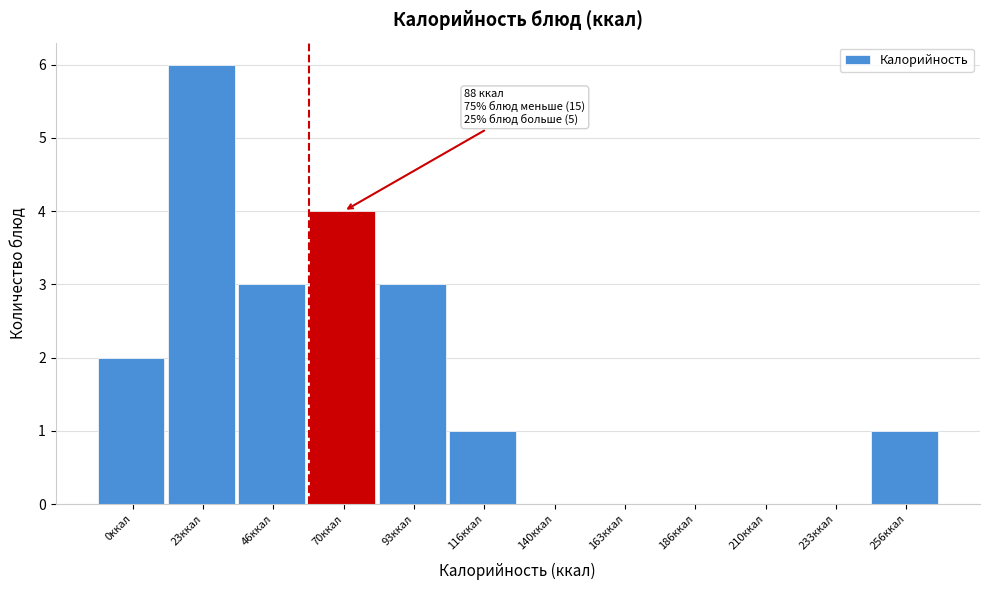

Reading left to right, extract all data points from this chart.

0ккал=2	23ккал=6	46ккал=3	70ккал=4	93ккал=3	116ккал=1	140ккал=0	163ккал=0	186ккал=0	210ккал=0	233ккал=0	256ккал=1